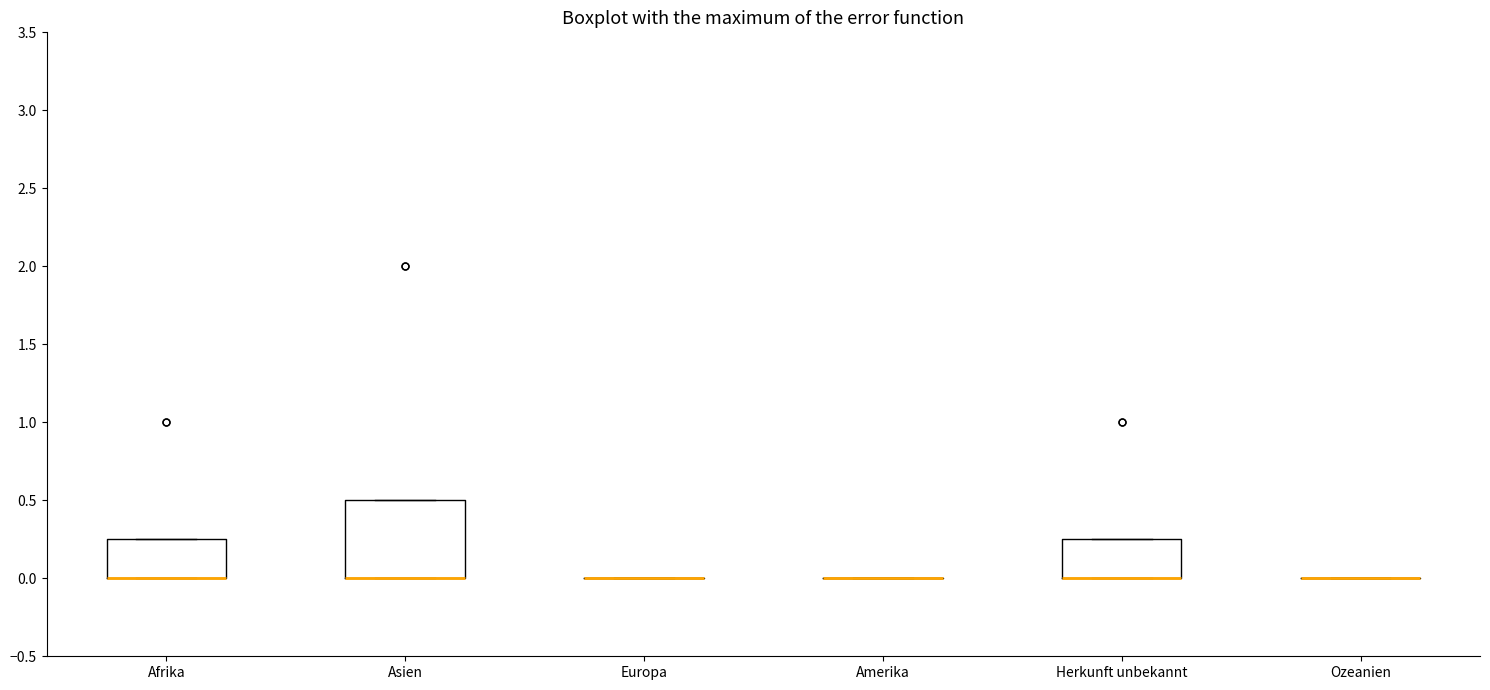

Which box is the tallest, from its lower edge to its upper edge?

Asien